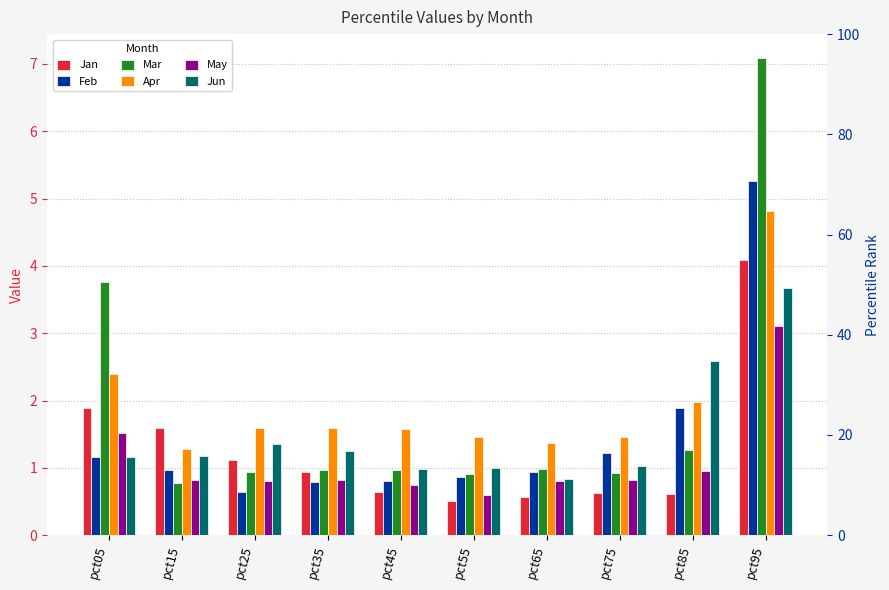

How many bars are there in total?

60